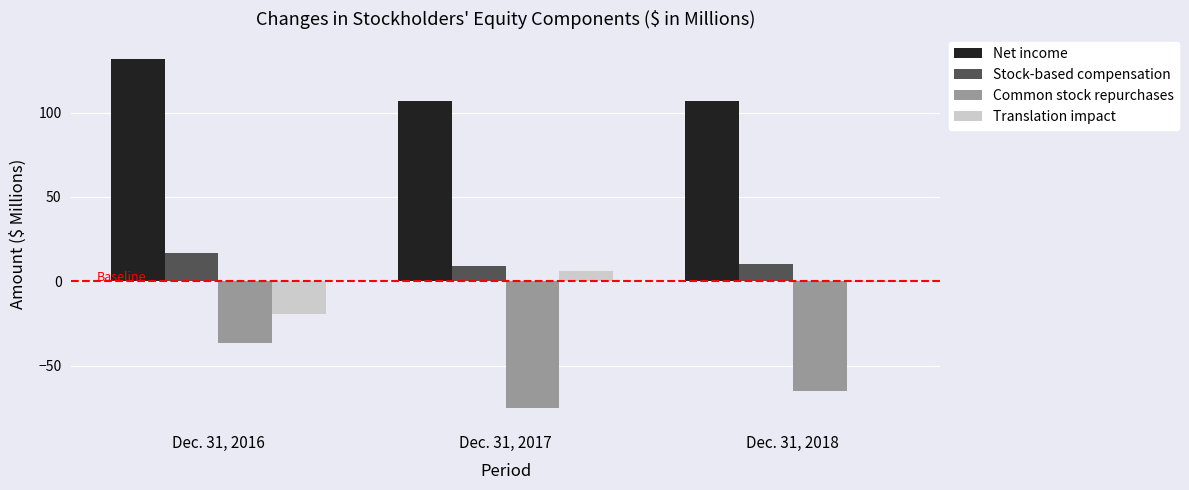

What is the total value across all series at Dec. 31, 2016?

92.6